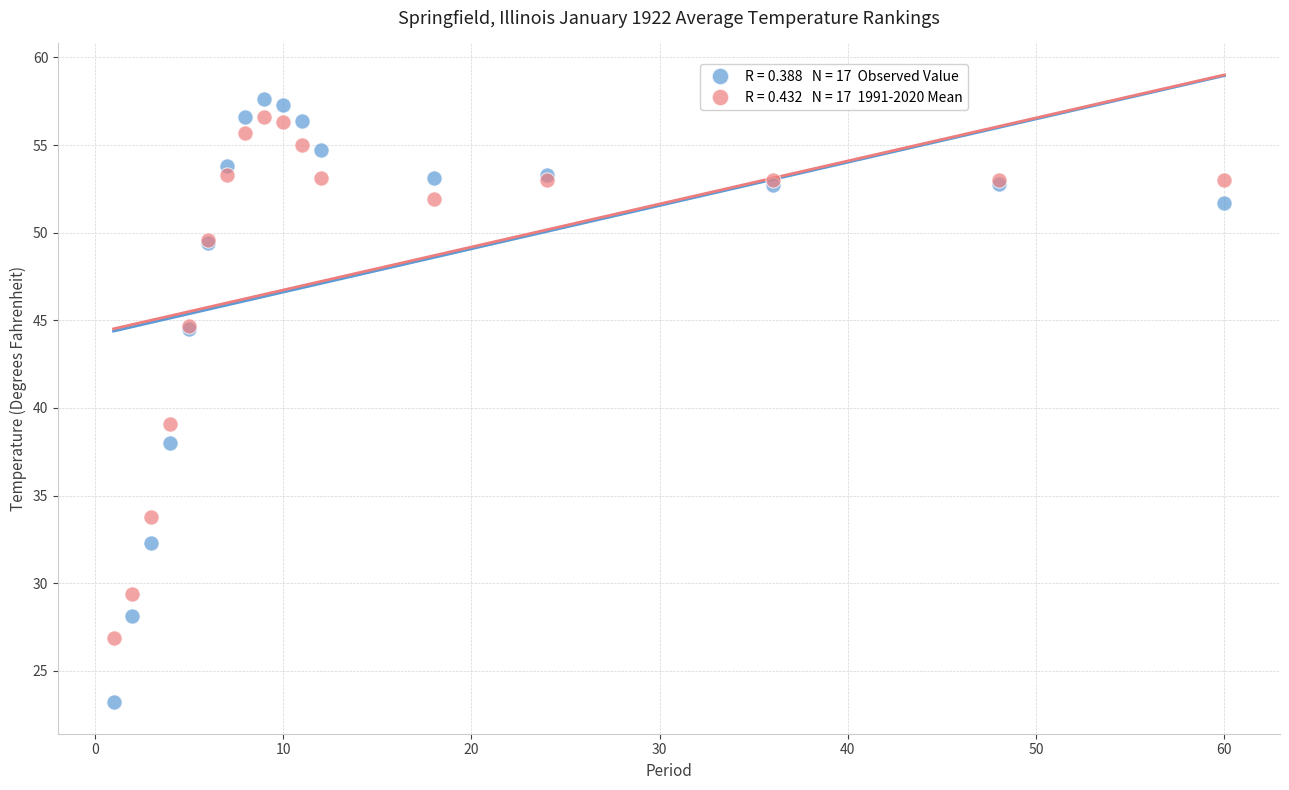

Across all series, what Y value is closest to 40?

39.1